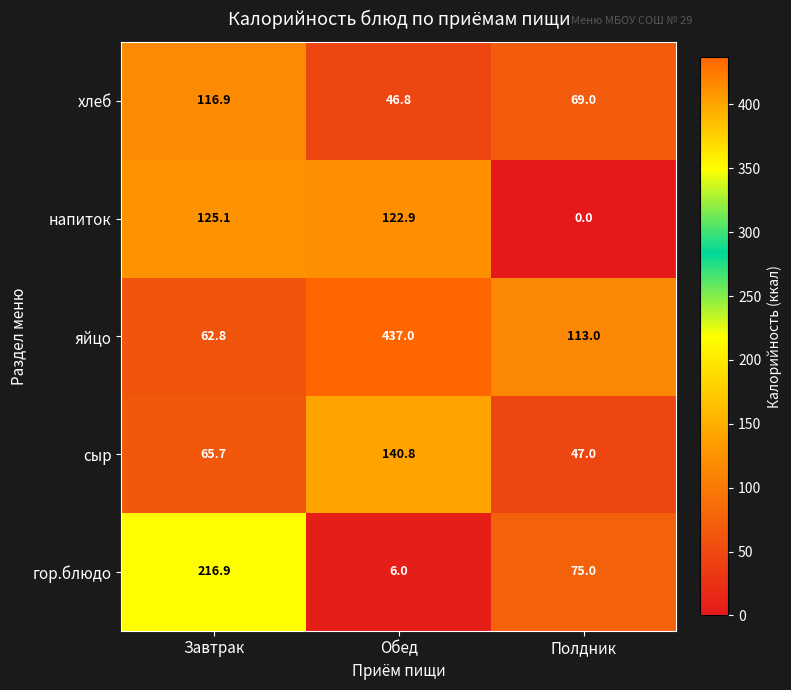

The value of яйцо at Обед is 730.3. True or false?

False